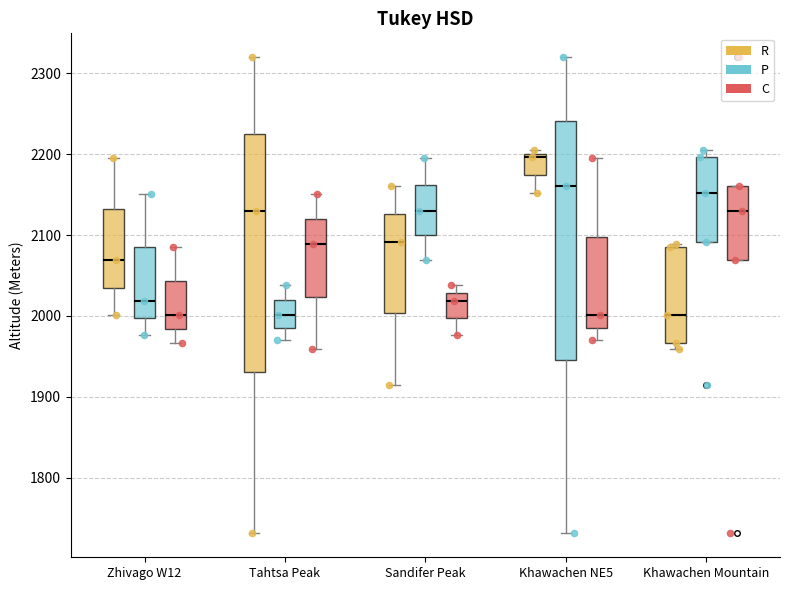

Reading left to right, transcribe this box plot: for each box, give where its median line is, the range the box spans, and where its two whiskers end, as read against the y-axis. The values are not printed on the chart, so give them approximately, as read against the axis.

Zhivago W12 (R): median 2070, box 2040 to 2130, whiskers 2000 to 2200
Zhivago W12 (P): median 2020, box 2000 to 2090, whiskers 1980 to 2150
Zhivago W12 (C): median 2000, box 1980 to 2040, whiskers 1970 to 2090
Tahtsa Peak (R): median 2130, box 1930 to 2230, whiskers 1730 to 2320
Tahtsa Peak (P): median 2000, box 1990 to 2020, whiskers 1970 to 2040
Tahtsa Peak (C): median 2090, box 2020 to 2120, whiskers 1960 to 2150
Sandifer Peak (R): median 2090, box 2000 to 2130, whiskers 1920 to 2160
Sandifer Peak (P): median 2130, box 2100 to 2160, whiskers 2070 to 2200
Sandifer Peak (C): median 2020, box 2000 to 2030, whiskers 1980 to 2040
Khawachen NE5 (R): median 2200 (just below the box's upper edge), box 2170 to 2200, whiskers 2150 to 2210
Khawachen NE5 (P): median 2160, box 1950 to 2240, whiskers 1730 to 2320
Khawachen NE5 (C): median 2000, box 1990 to 2100, whiskers 1970 to 2200
Khawachen Mountain (R): median 2000, box 1970 to 2090, whiskers 1960 to 2090 (just above the box's upper edge)
Khawachen Mountain (P): median 2150, box 2090 to 2200, whiskers 2090 to 2210
Khawachen Mountain (C): median 2130, box 2070 to 2160, whiskers 2070 to 2160